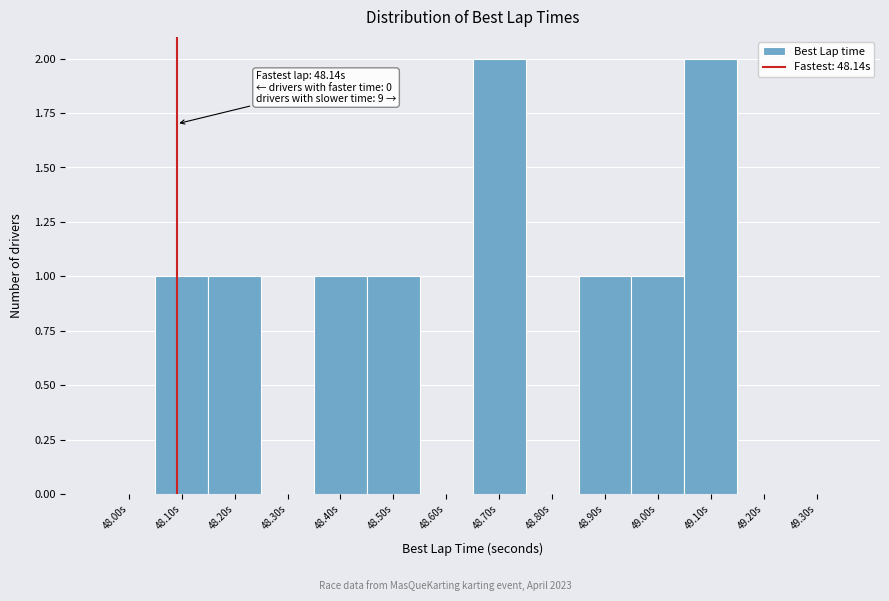

Reading right to left, extract all data points from this chart.

49.30s=0	49.20s=0	49.10s=2	49.00s=1	48.90s=1	48.80s=0	48.70s=2	48.60s=0	48.50s=1	48.40s=1	48.30s=0	48.20s=1	48.10s=1	48.00s=0